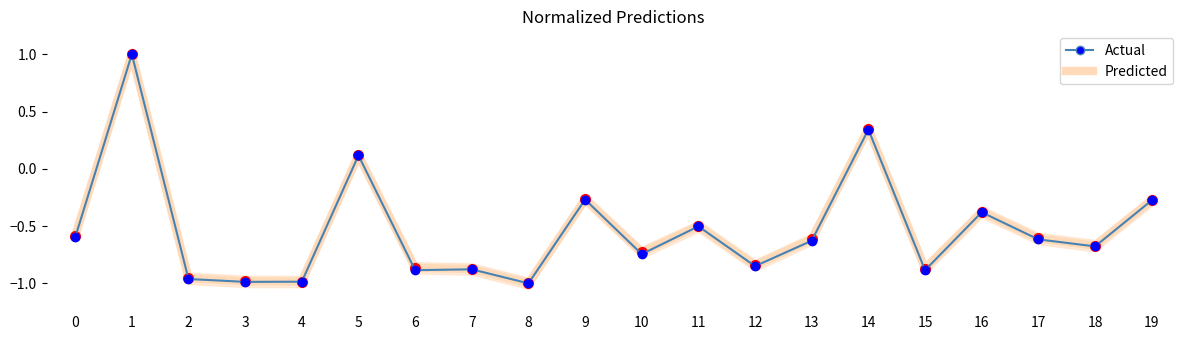

Which category has the lowest value across all series?

8